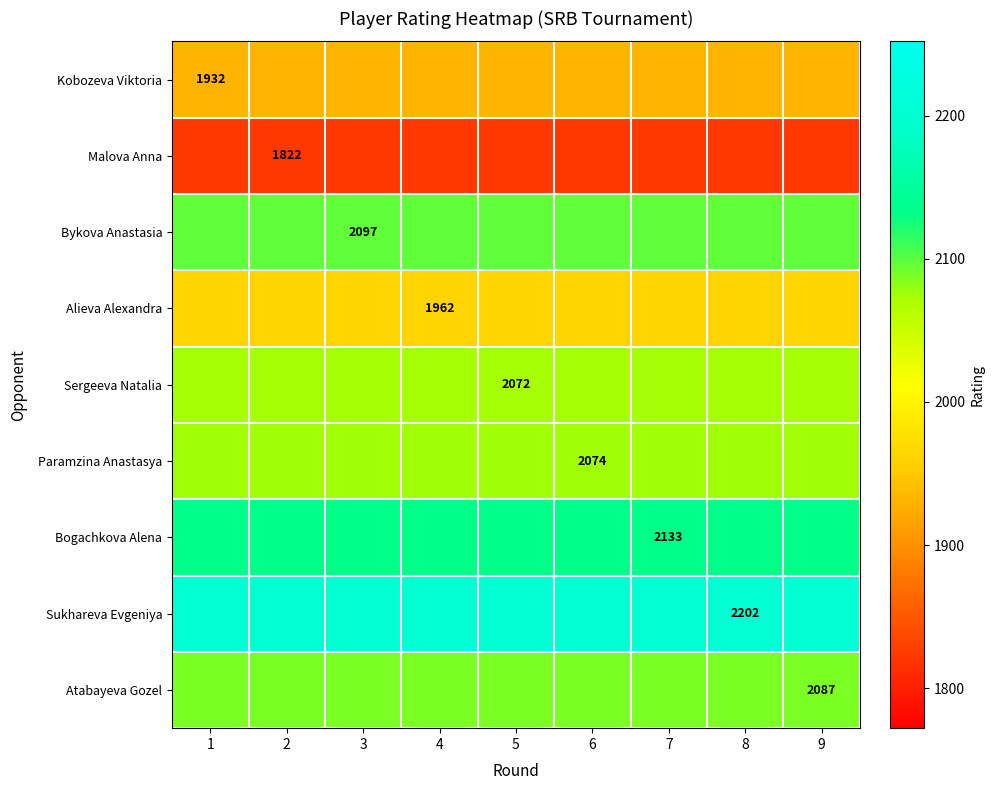

True or false: Atabayeva Gozel has a value of 2087 at 9.

True